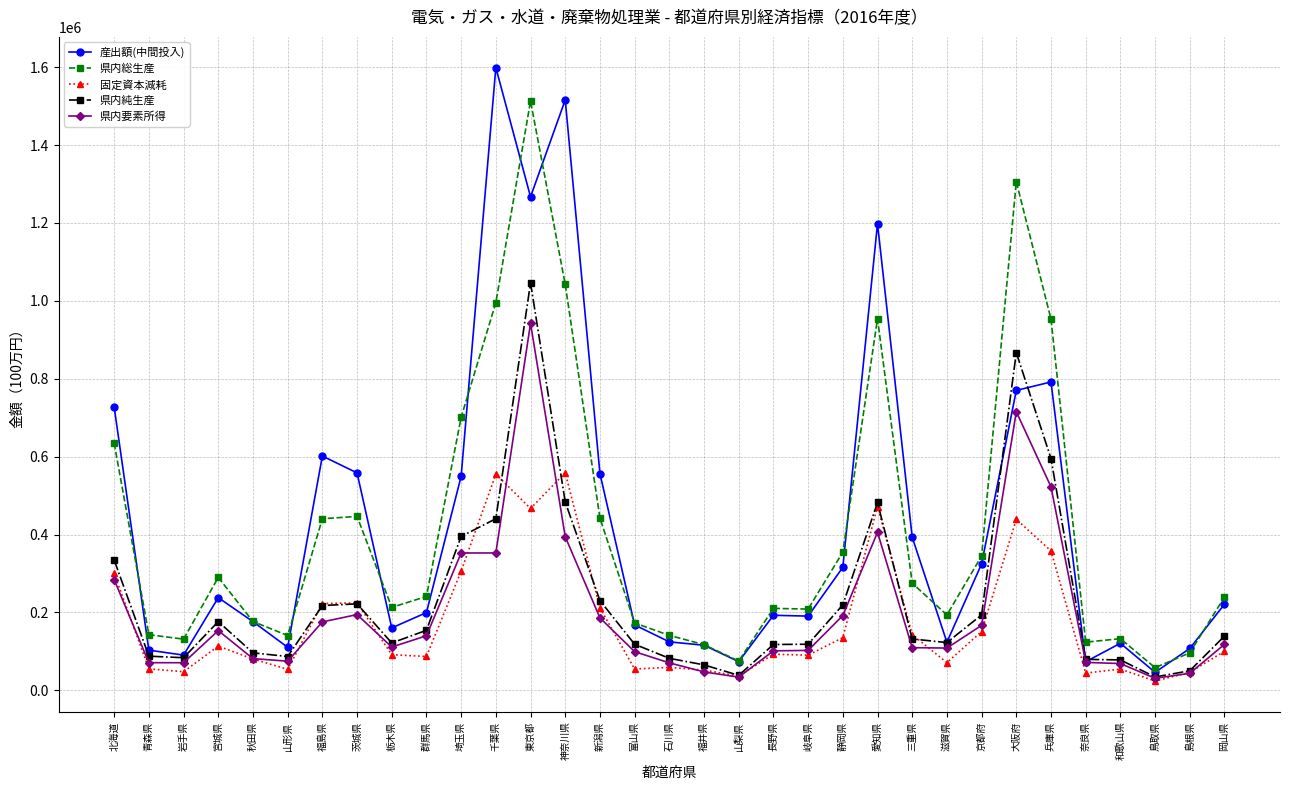

Count the number of categories in the chart.

33